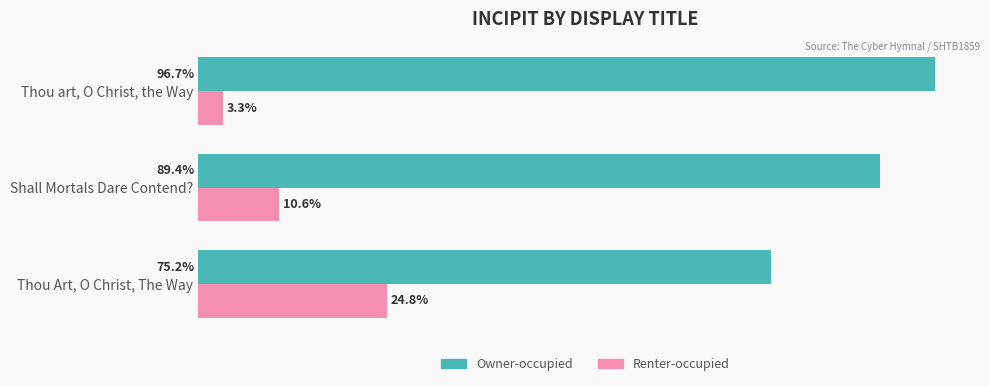

Rank the series by their maximum value, from highest to lowest.

Owner-occupied, Renter-occupied